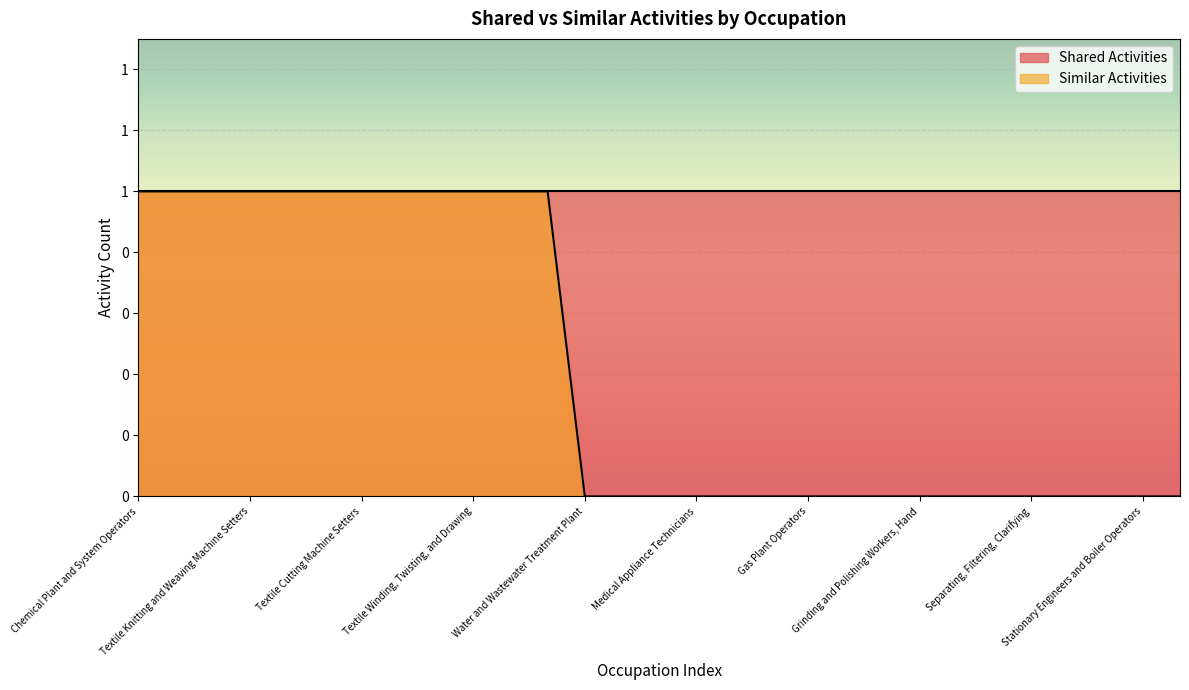

True or false: the data has more than 0 interior local peaks.

False